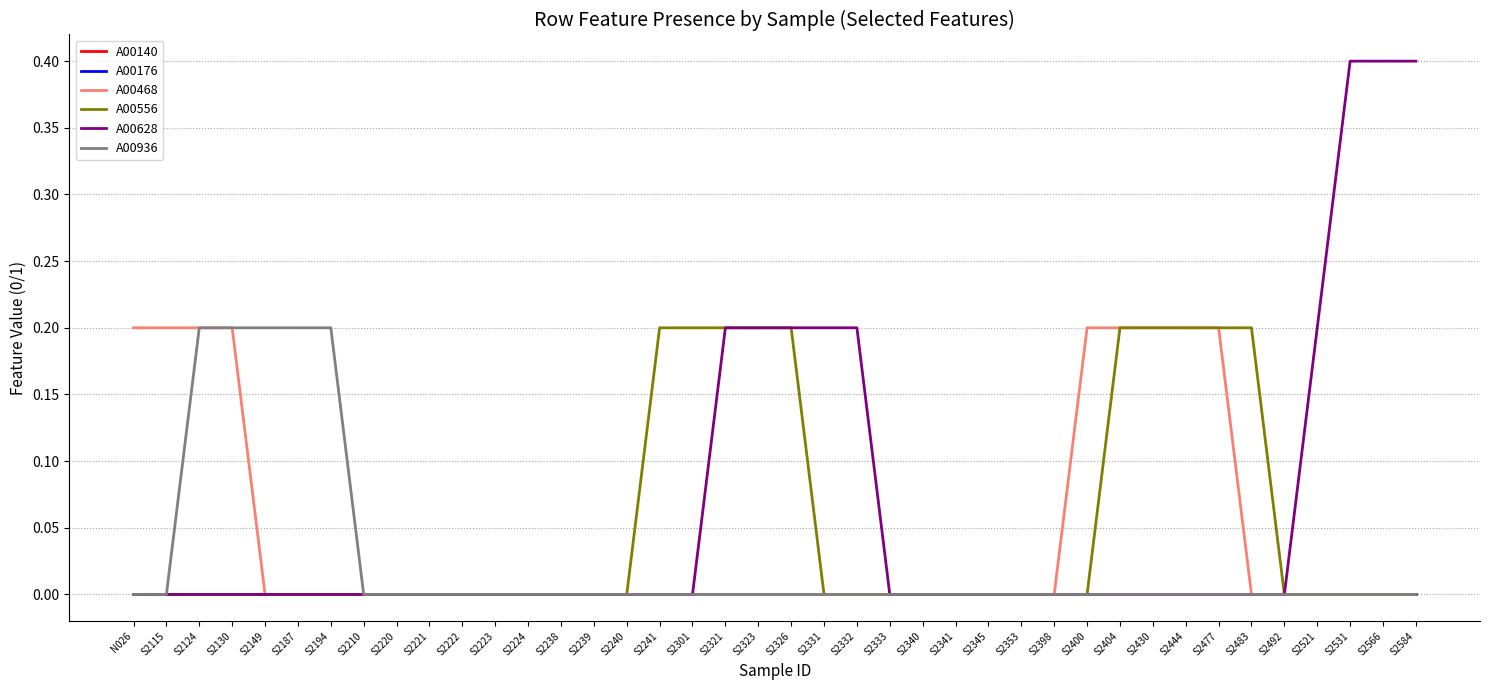

Does the chart have visible grid lines?

Yes